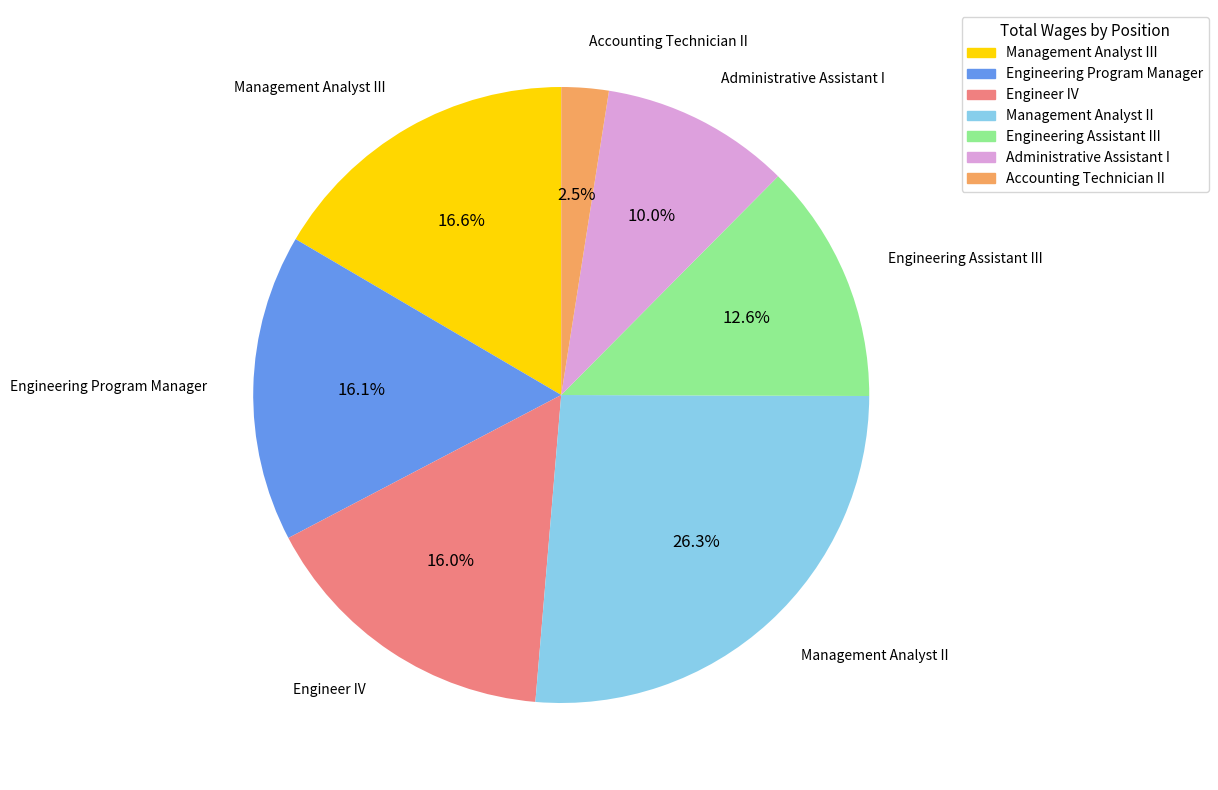

Between Accounting Technician II and Engineering Program Manager, which is larger?

Engineering Program Manager